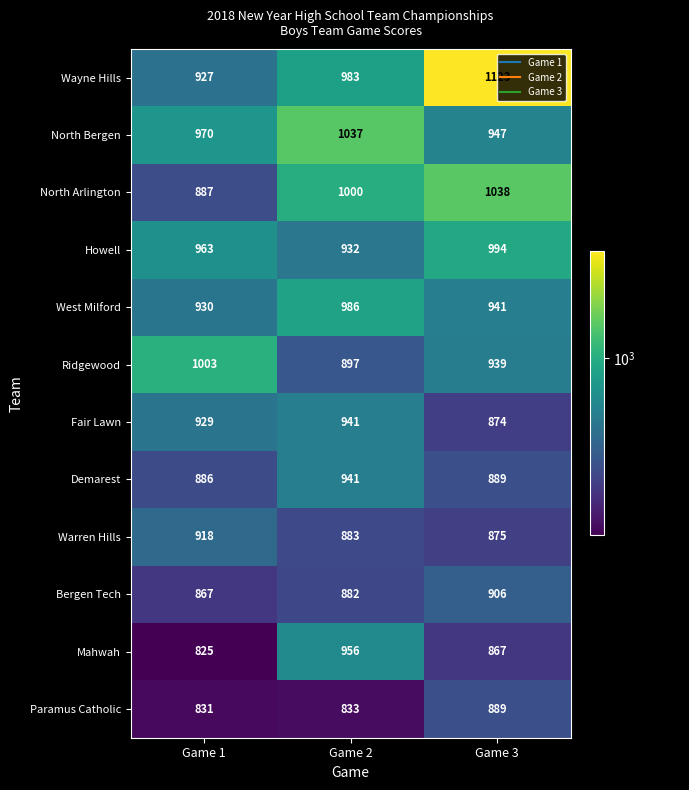

At which label is West Milford closest to 958?

Game 3